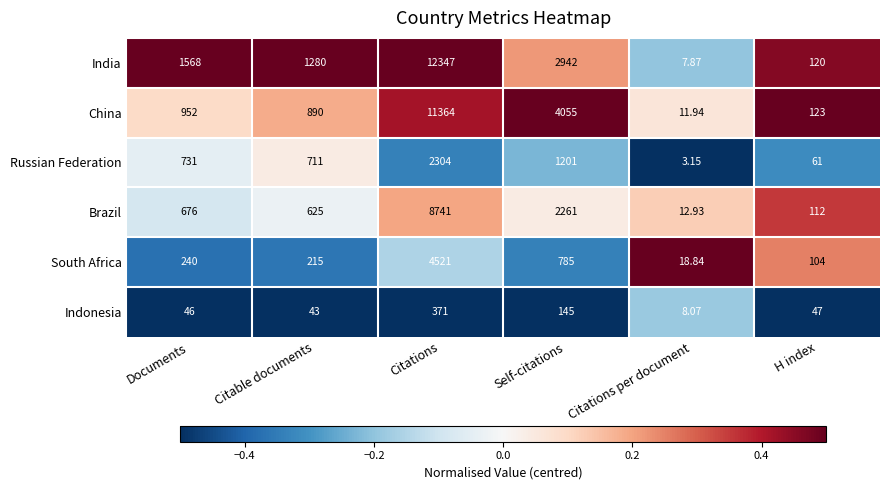

Rank the series by their maximum value, from lowest to highest.

Indonesia, Russian Federation, South Africa, Brazil, China, India